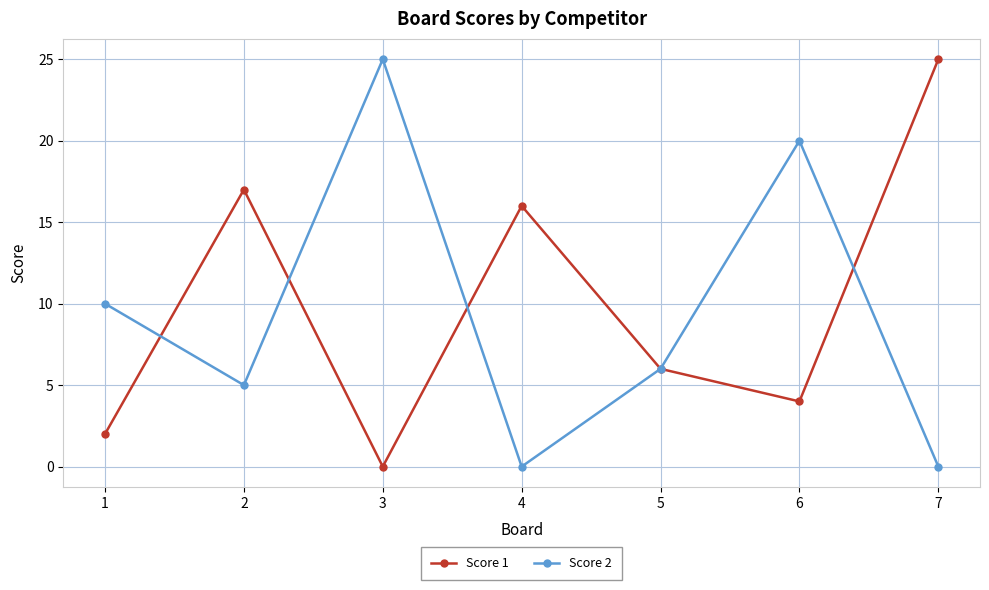

Is the value of Score 1 at 2 greater than the value of Score 2 at 1?

Yes